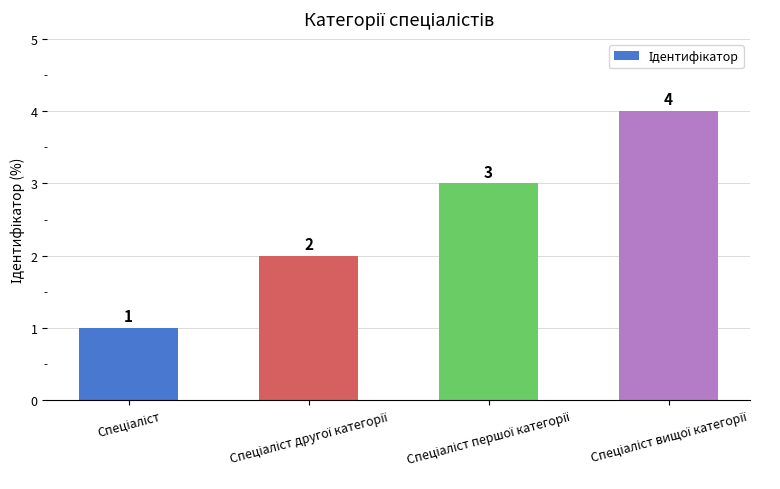

What is the minimum value shown in the chart?

1